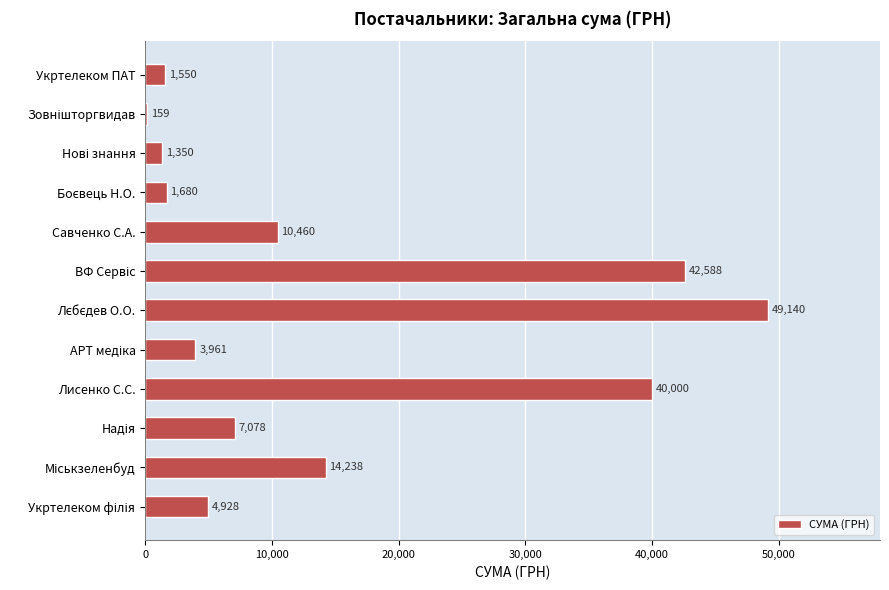

Read the value at Савченко С.А..

10460.0